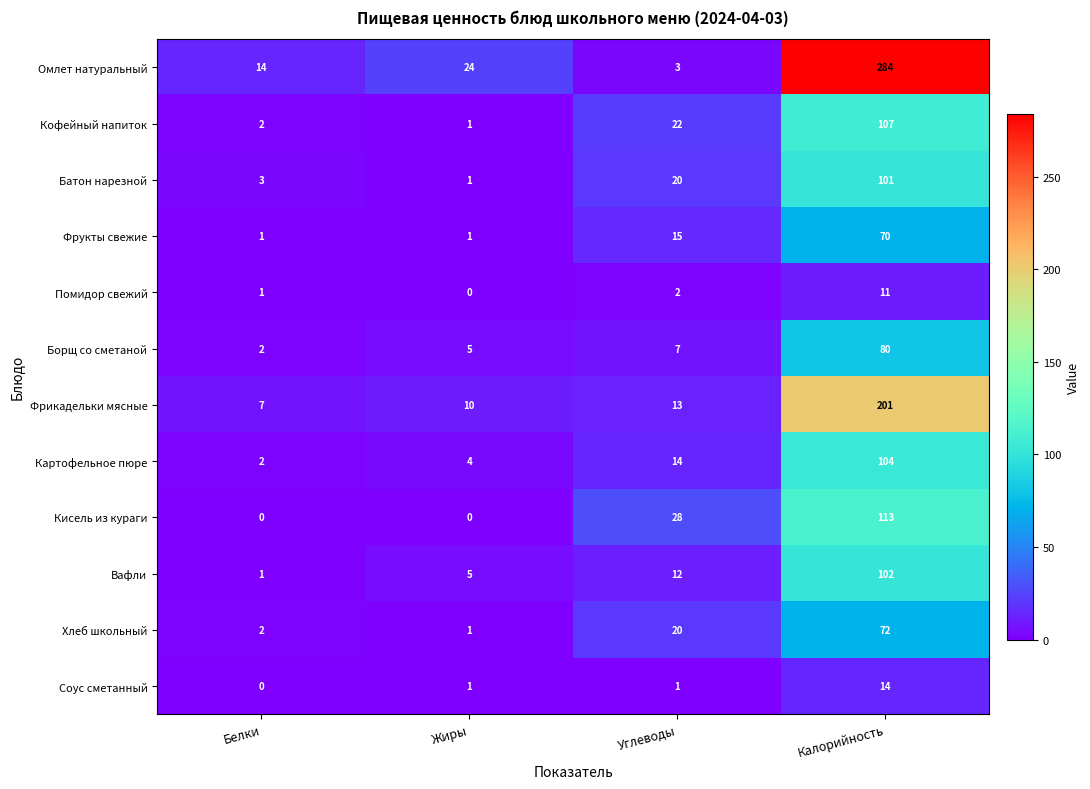

Read the Кофейный напиток value at Калорийность, to the nearest 50.

100